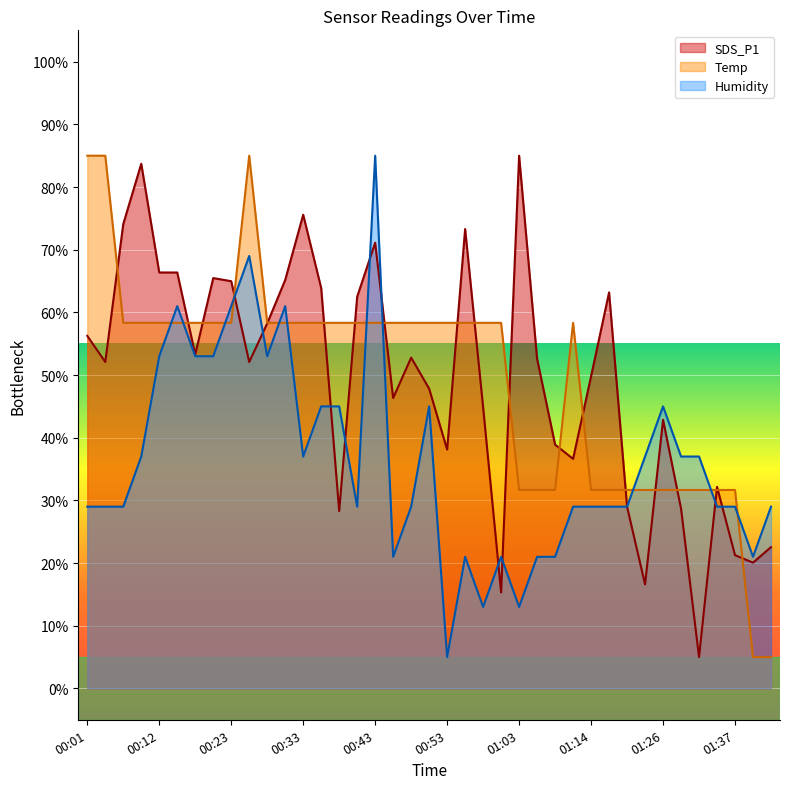

What is the sum of all Temp values?

1928.3